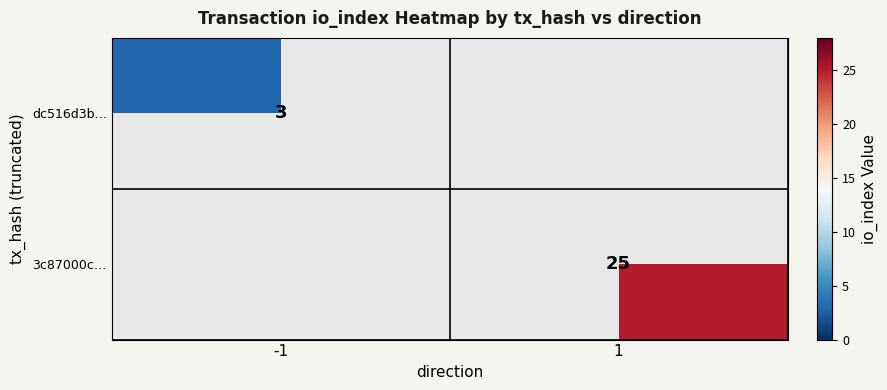

True or false: 3c87000c… has a value of 36 at 1.

False